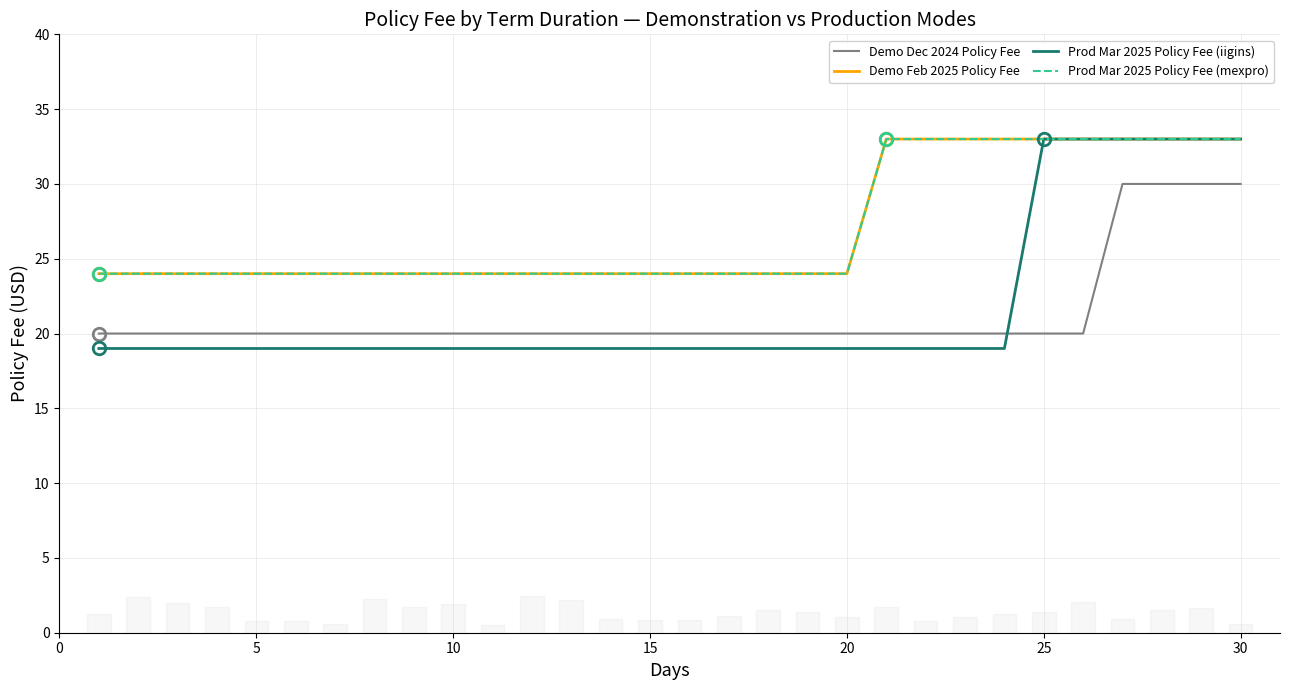

True or false: Demo Feb 2025 Policy Fee and Prod Mar 2025 Policy Fee (mexpro) intersect in this chart.

False